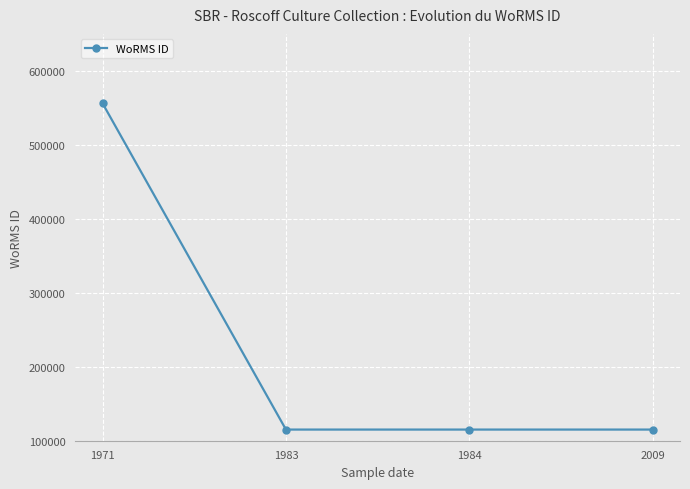

What is the difference between the maximum and minimum values?

440853